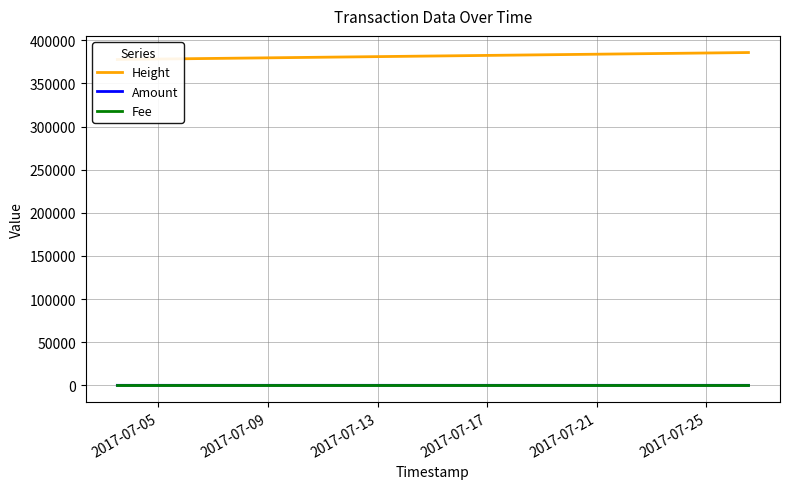

What is the maximum value shown in the chart?

385835